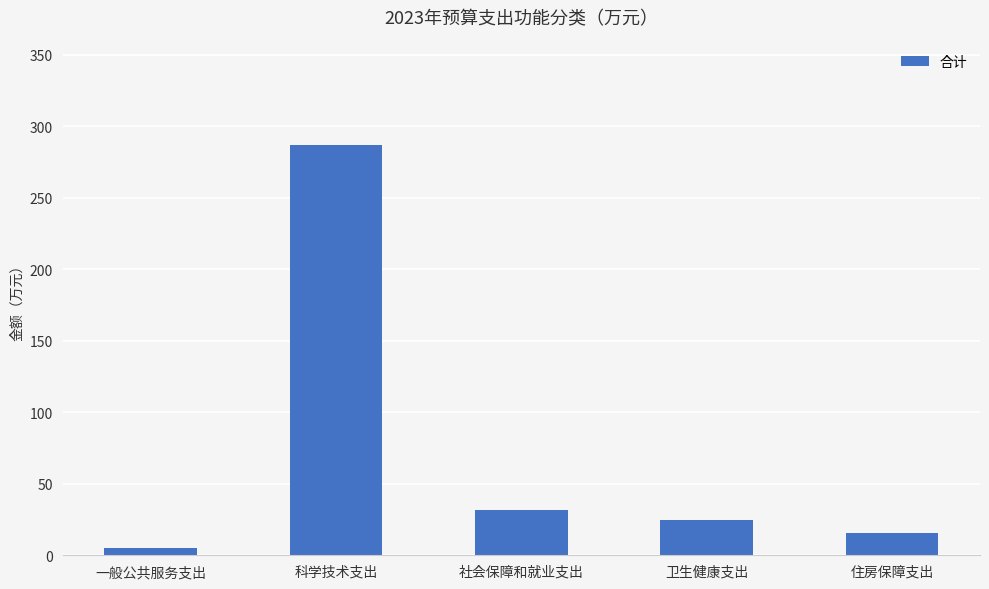

Where is the data nearest to the value 145?

社会保障和就业支出